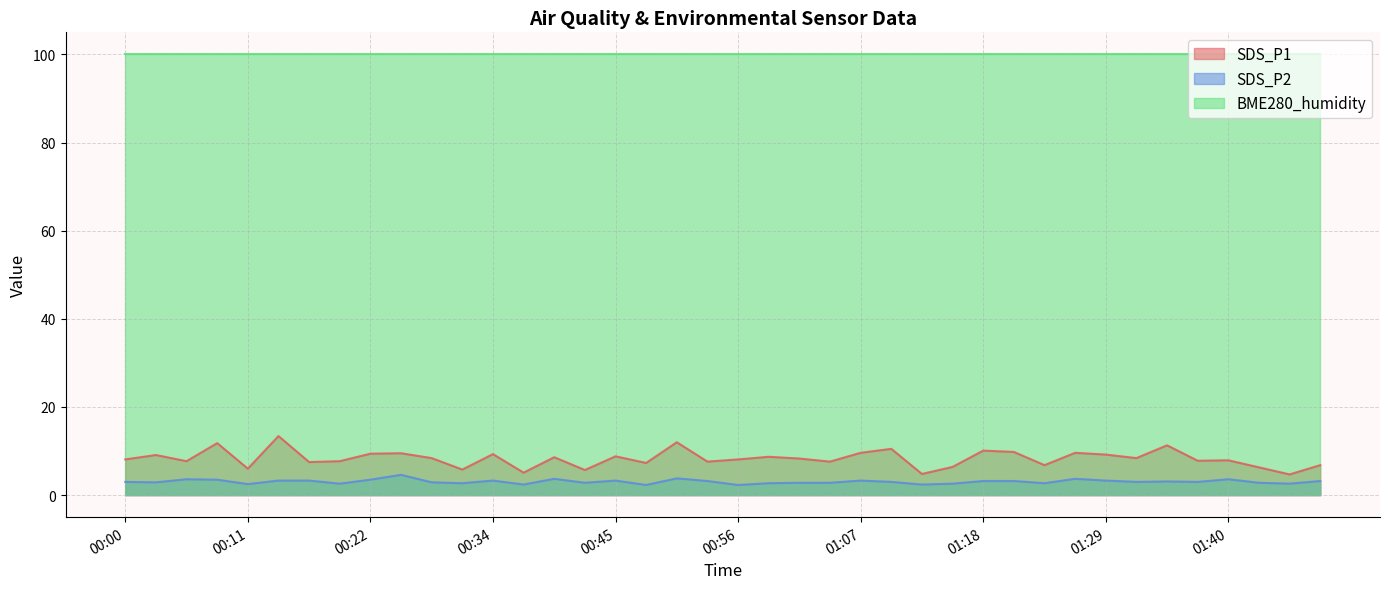

Where does the SDS_P1 series first go above 8?

00:00